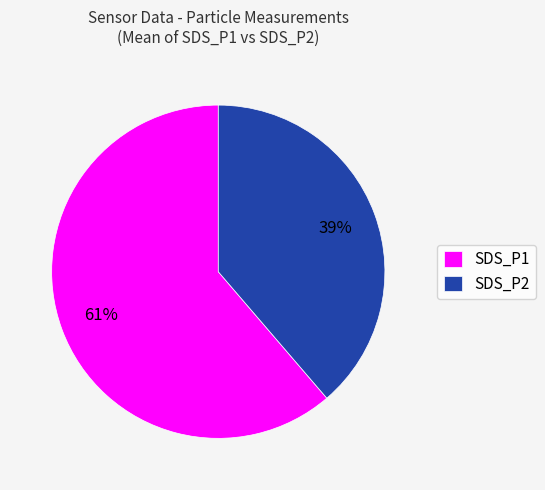

What is the ratio of the value at SDS_P1 to the value at SDS_P2?

1.6